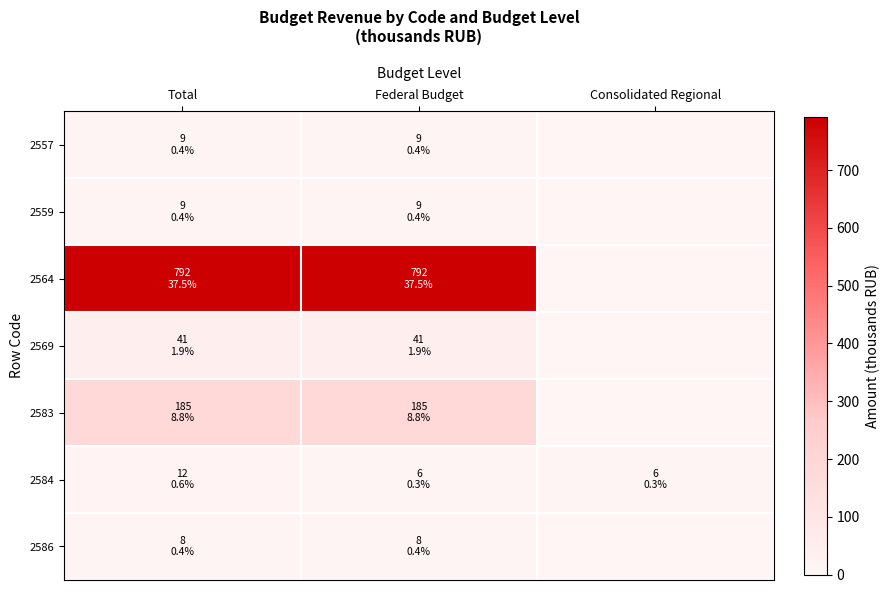

Which category has the lowest value across all series?

Consolidated Regional